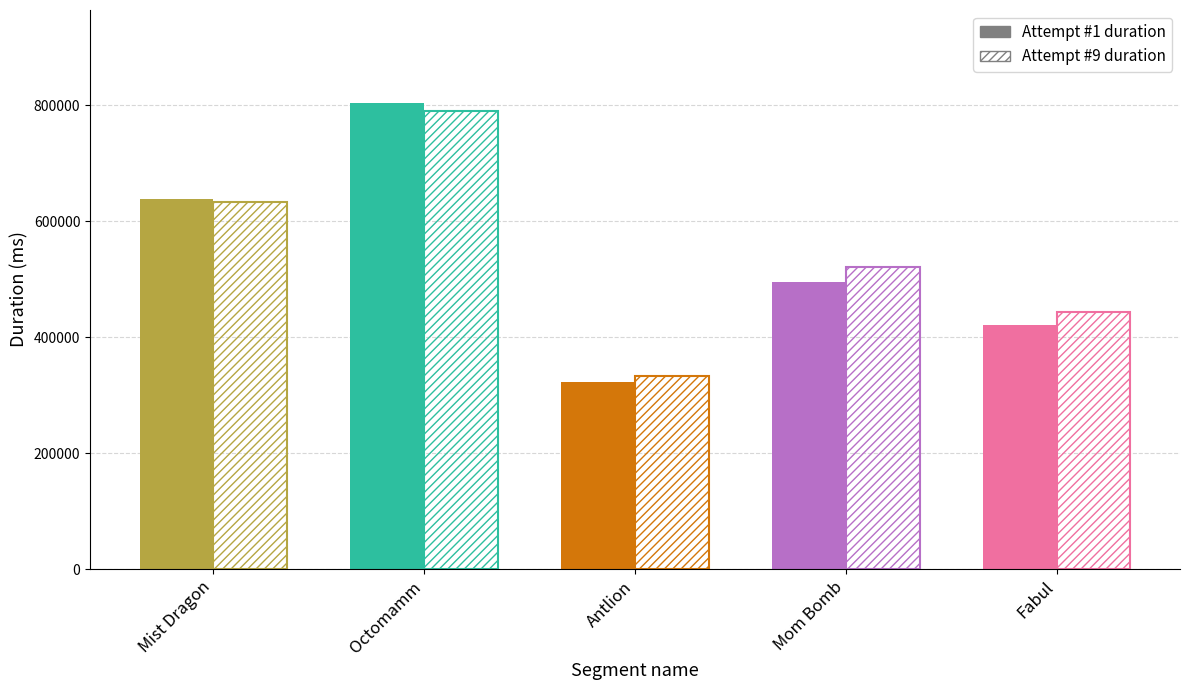

Rank the series at Octomamm from lowest to highest value.

Attempt #9, Attempt #1